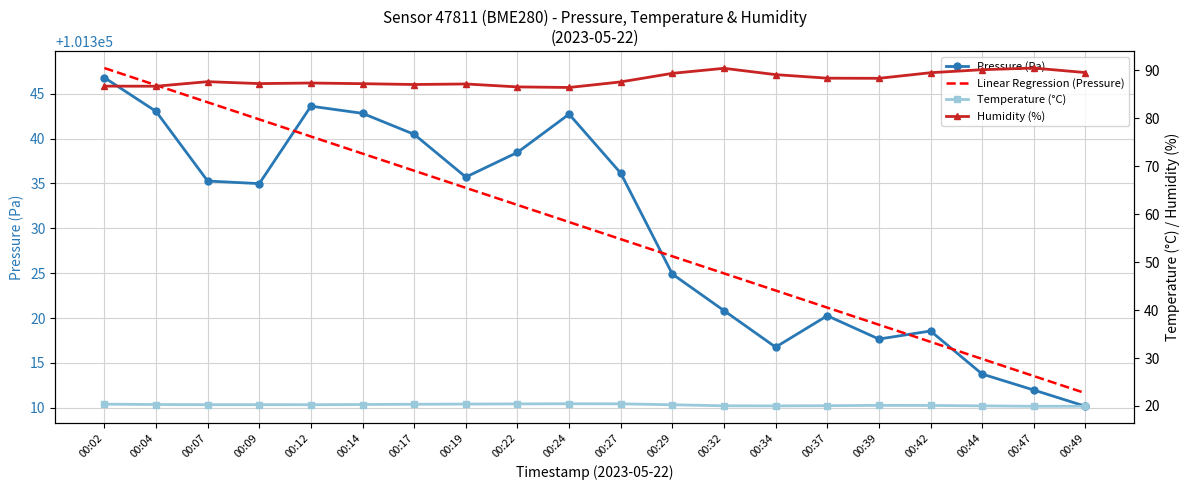

How many interior local peaks does the Pressure (Pa) series have?

4